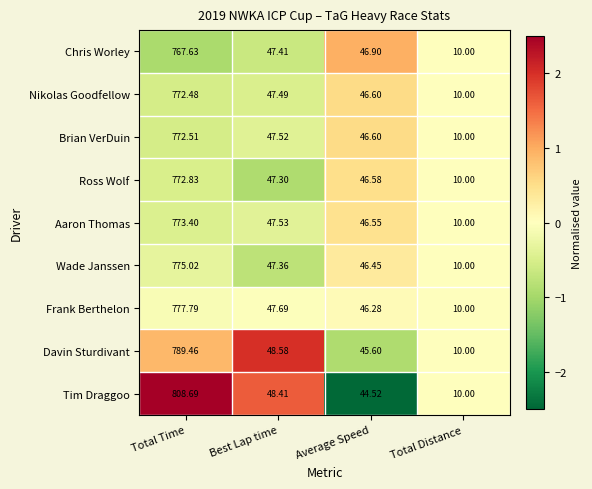

How many data points in Brian VerDuin are above 47?

2